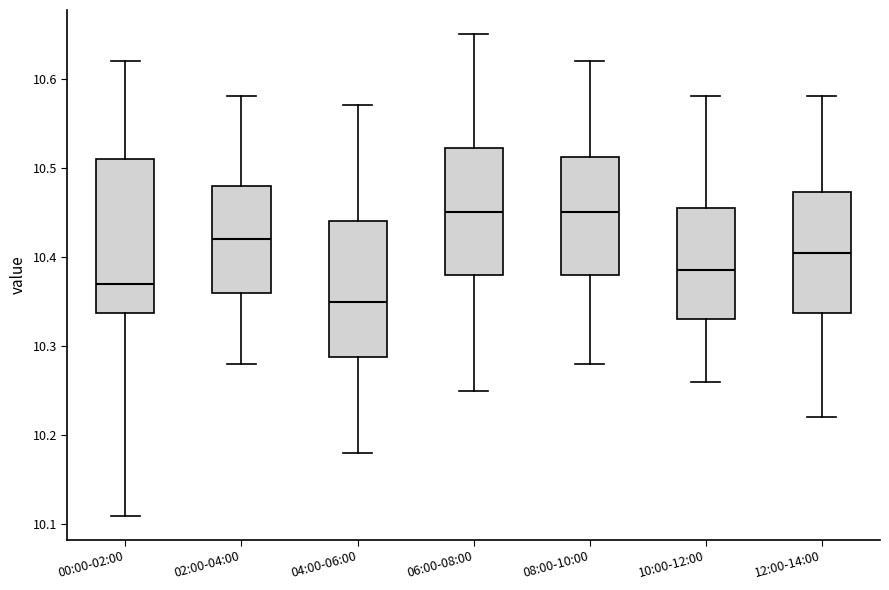

Reading left to right, transcribe this box plot: for each box, give where its median line is, the range the box spans, and where its two whiskers end, as read against the y-axis. The values are not printed on the chart, so give them approximately, as read against the axis.

00:00-02:00: median 10.37, box 10.34 to 10.51, whiskers 10.11 to 10.62
02:00-04:00: median 10.42, box 10.36 to 10.48, whiskers 10.28 to 10.58
04:00-06:00: median 10.35, box 10.29 to 10.44, whiskers 10.18 to 10.57
06:00-08:00: median 10.45, box 10.38 to 10.52, whiskers 10.25 to 10.65
08:00-10:00: median 10.45, box 10.38 to 10.51, whiskers 10.28 to 10.62
10:00-12:00: median 10.39, box 10.33 to 10.46, whiskers 10.26 to 10.58
12:00-14:00: median 10.41, box 10.34 to 10.47, whiskers 10.22 to 10.58